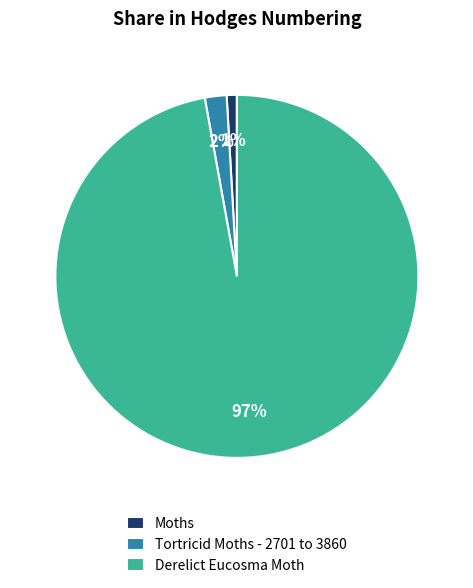

Rank the categories by value from lowest to highest.

Moths, Tortricid Moths - 2701 to 3860, Derelict Eucosma Moth